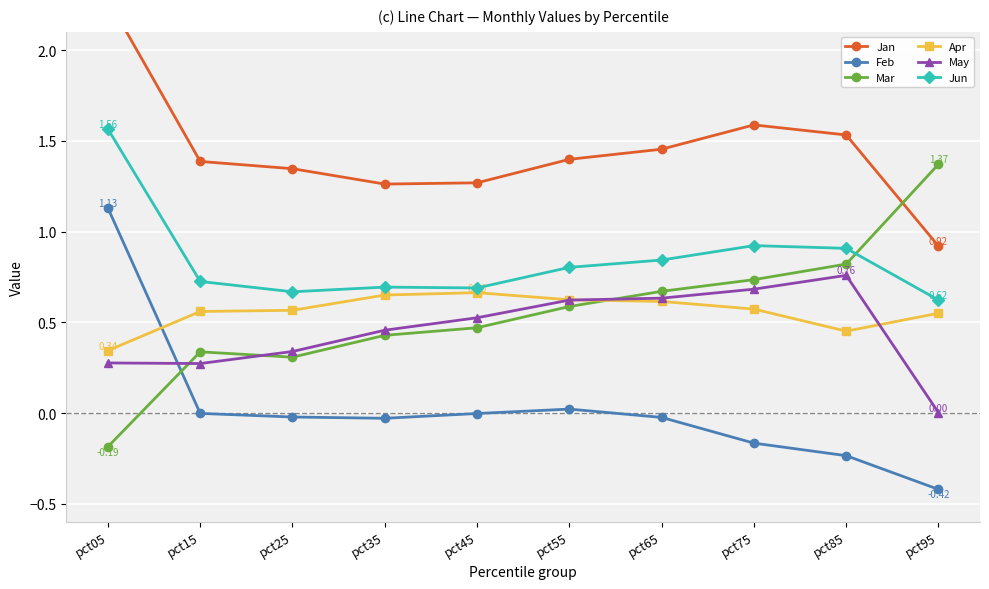

Is the value of Jun at pct25 greater than the value of Apr at pct05?

Yes